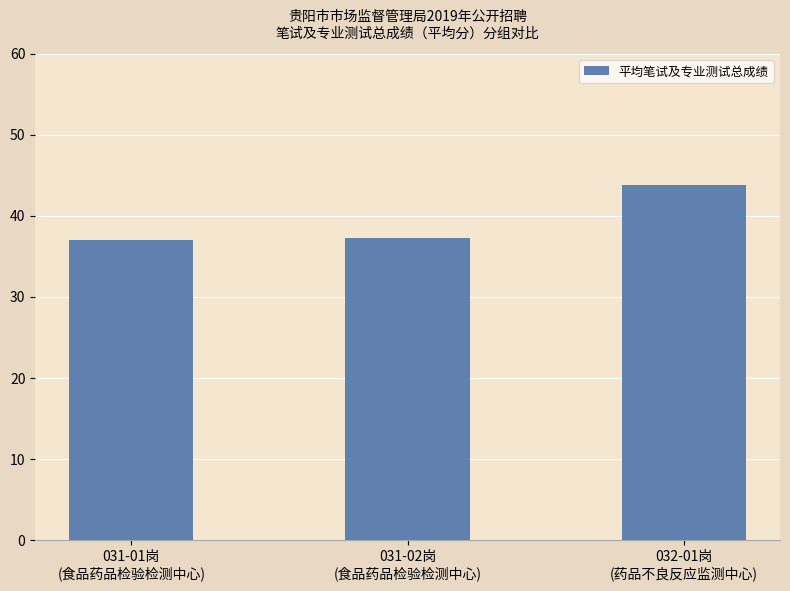

What is the maximum value shown in the chart?

43.8